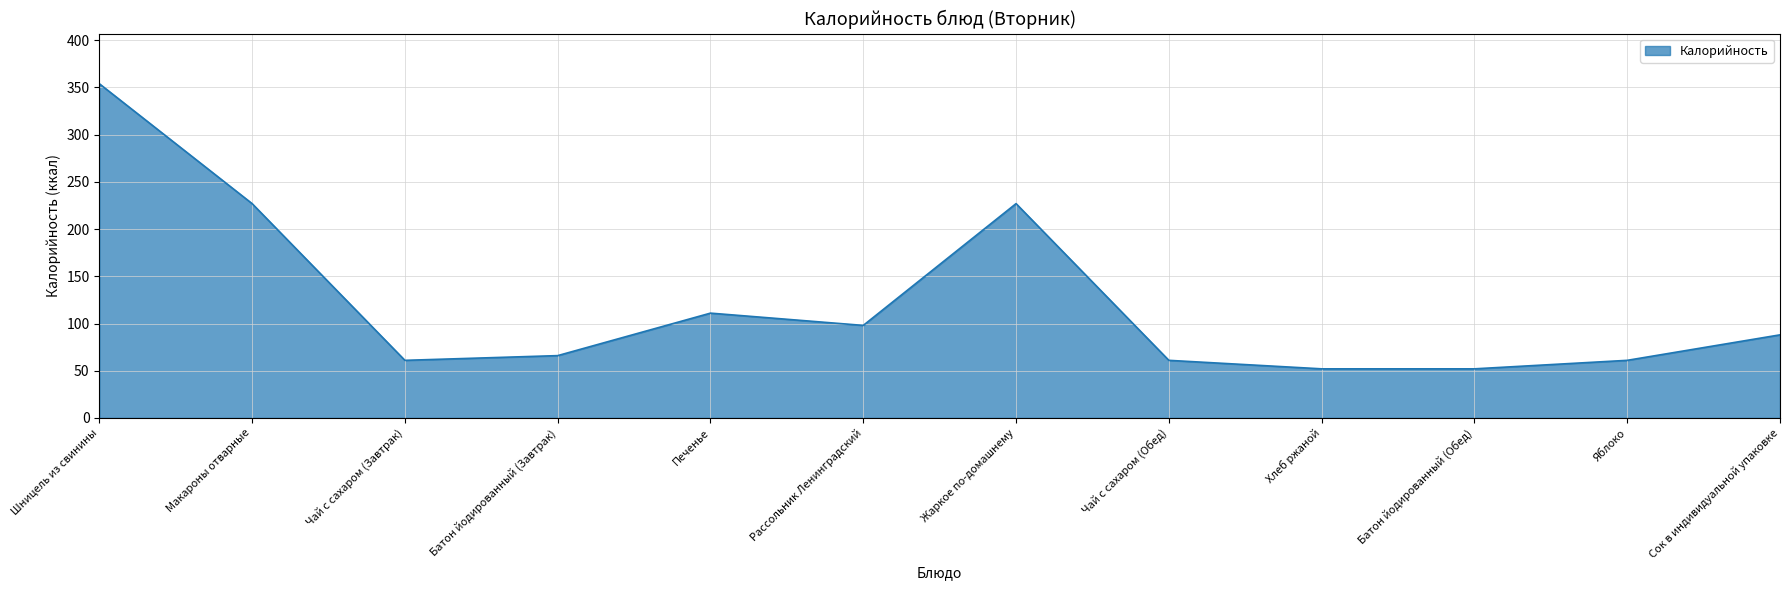

Read the value at Жаркое по-домашнему.

227